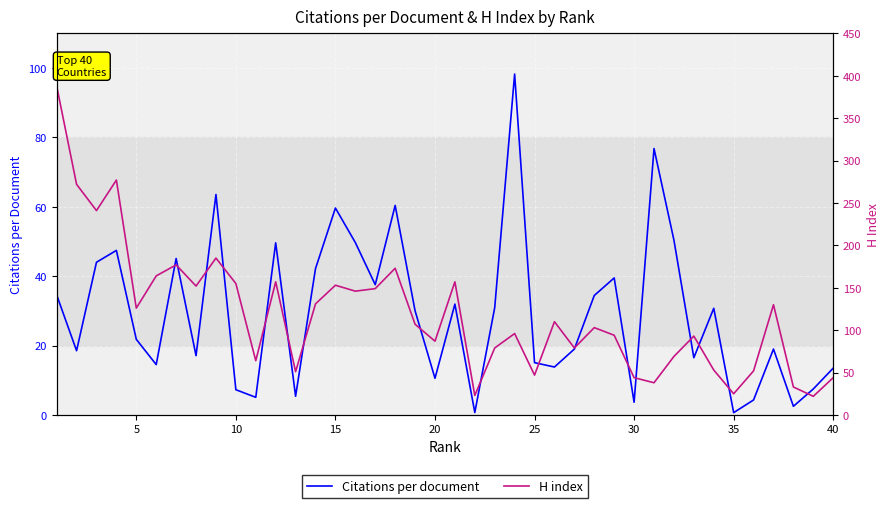

What is the maximum value shown in the chart?

388.0